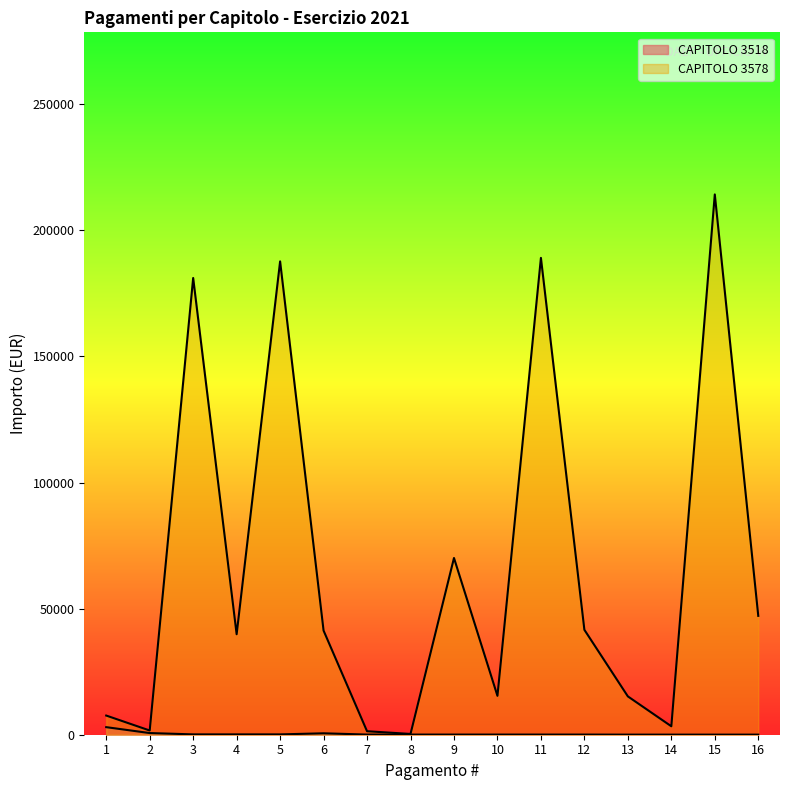

How many lines are shown in the chart?

2